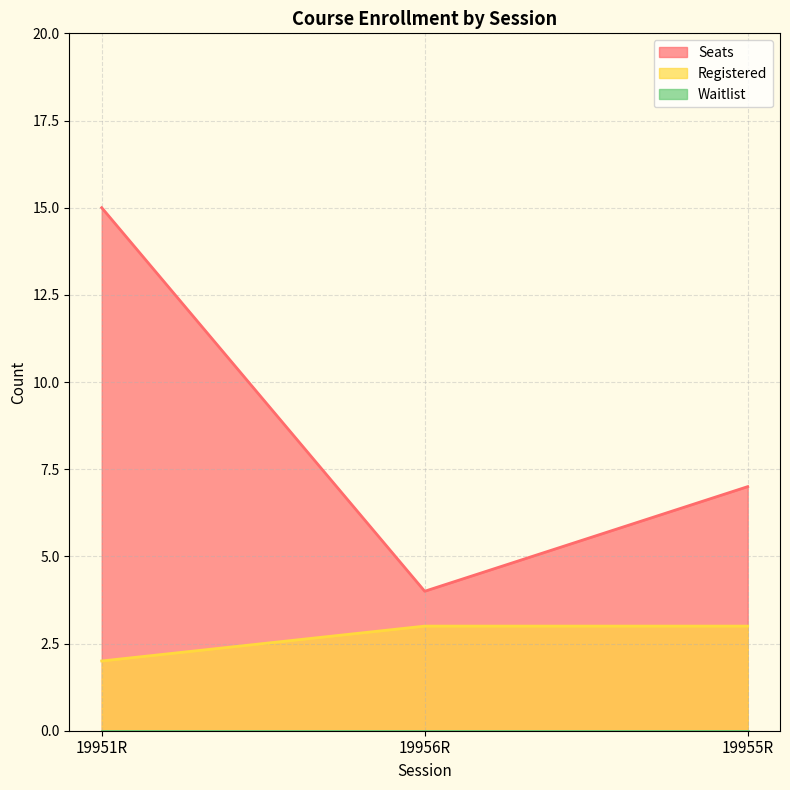

What is the difference between the maximum and minimum values in the Registered series?

1